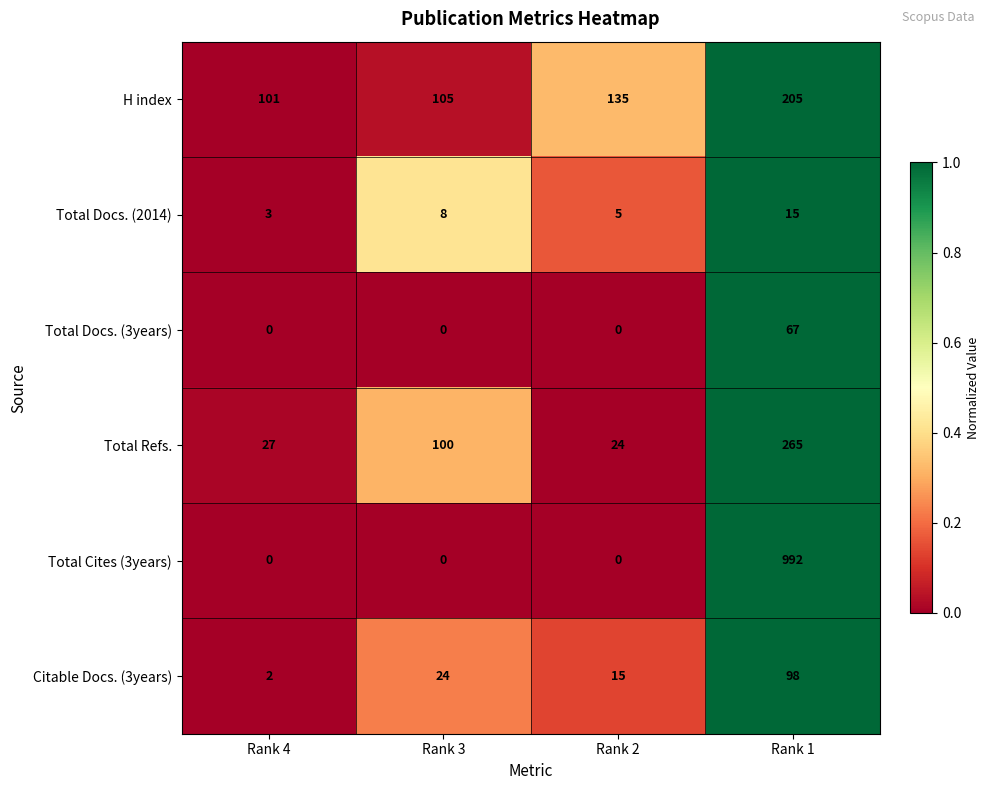

Count the Total Cites (3years) values in the range 0 to 992.

4